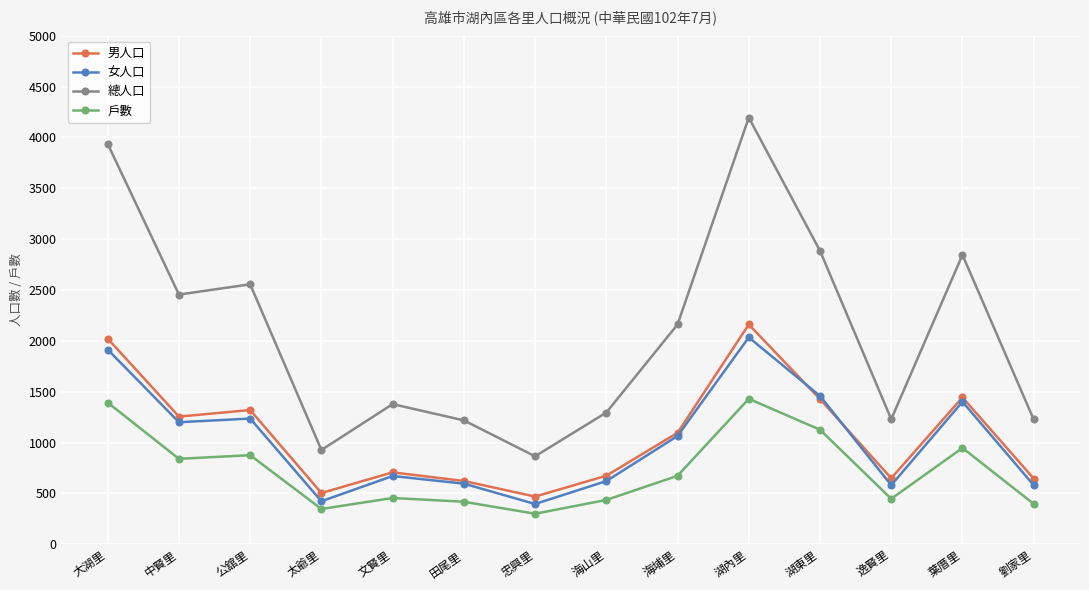

Which series has the widest spread of values?

總人口